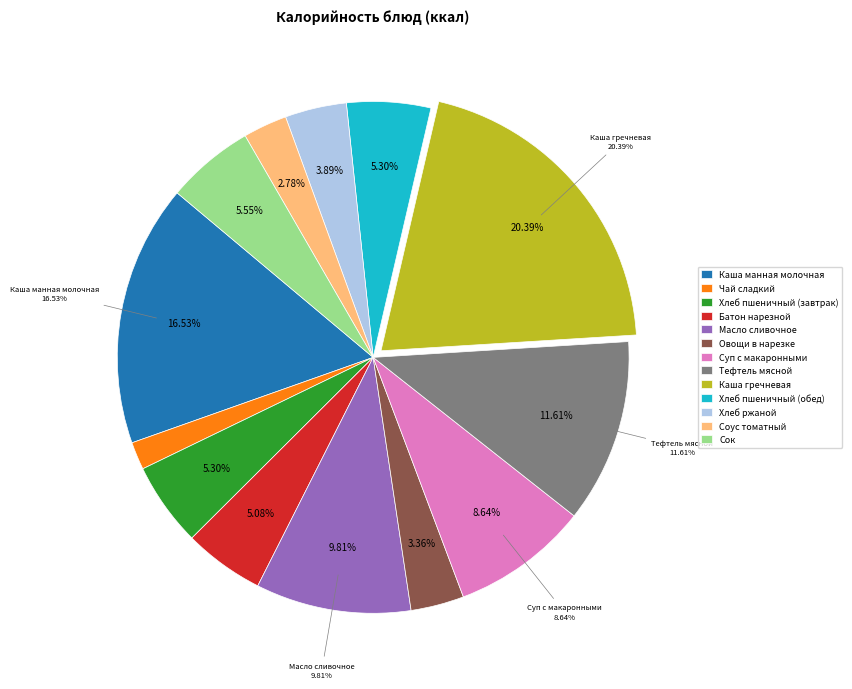

What is the total percentage of Хлеб пшеничный (завтрак) and Тефтель мясной?

16.9%